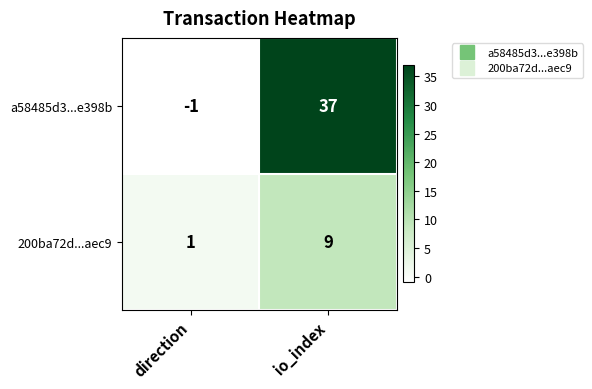

What is the spread (max minus min) of values at direction?

2